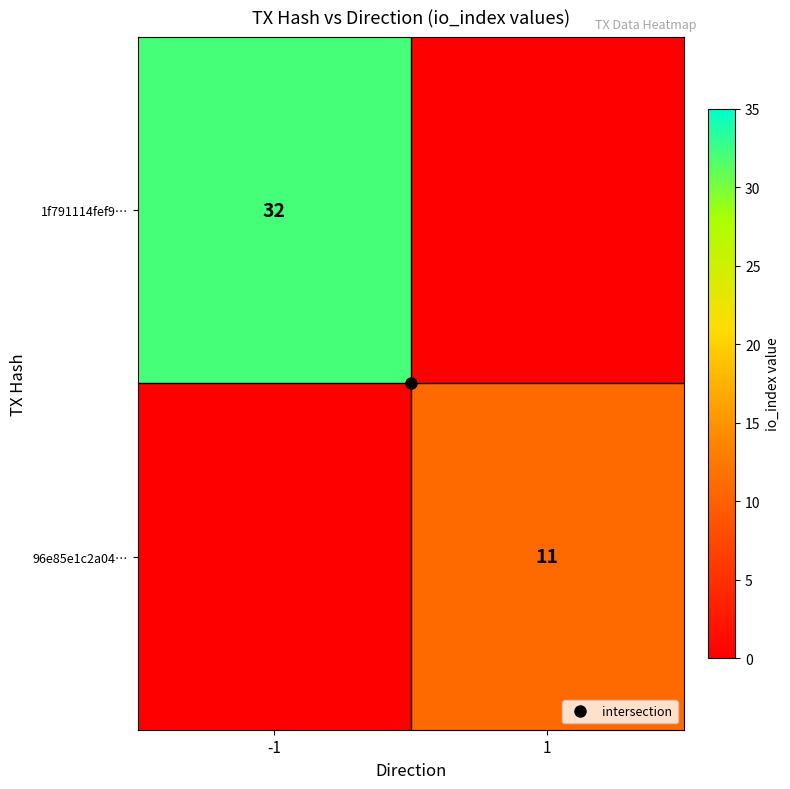

Rank the series by their maximum value, from highest to lowest.

1f791114fef9…, 96e85e1c2a04…